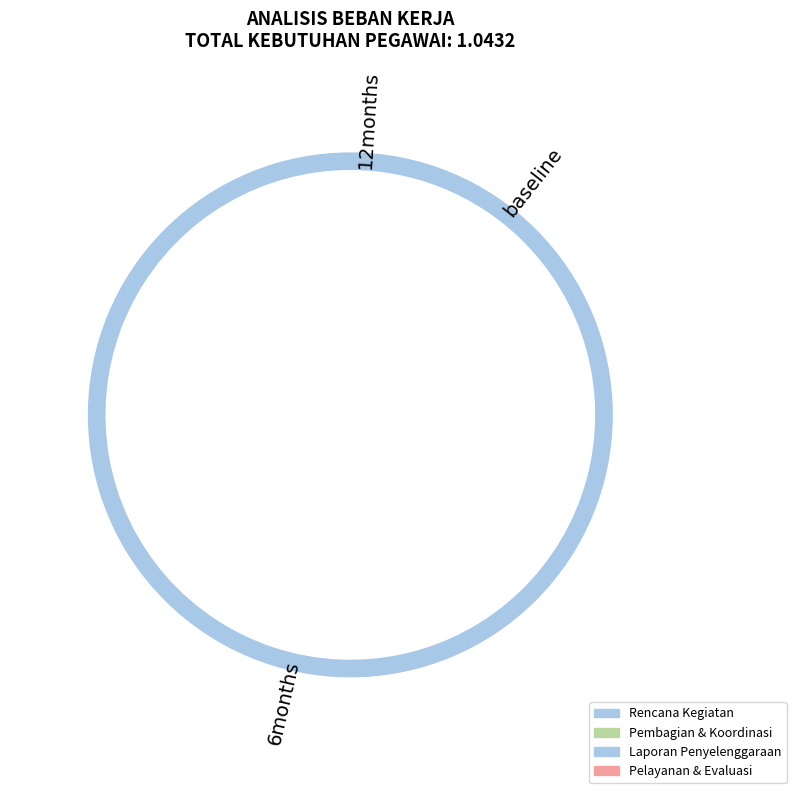

Which has a higher value, Laporan Penyelenggaraan kegiatan or Tabel Pembagian Tugas?

Laporan Penyelenggaraan kegiatan